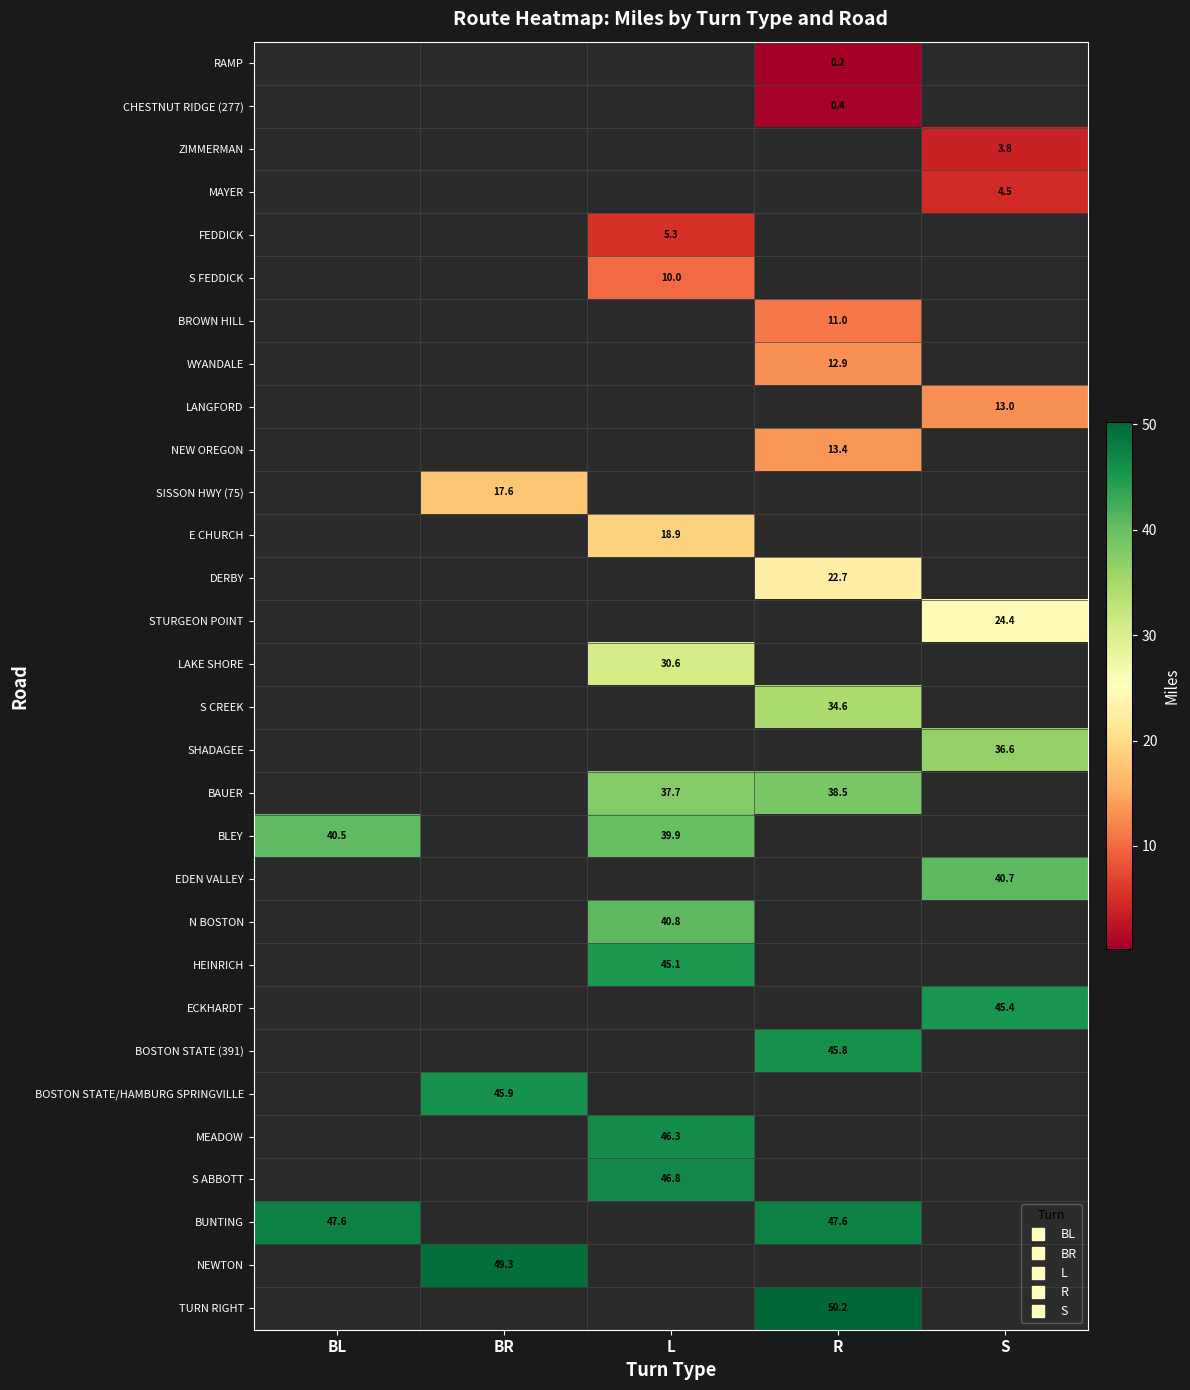

Is the value of BAUER at BR greater than the value of HEINRICH at L?

No